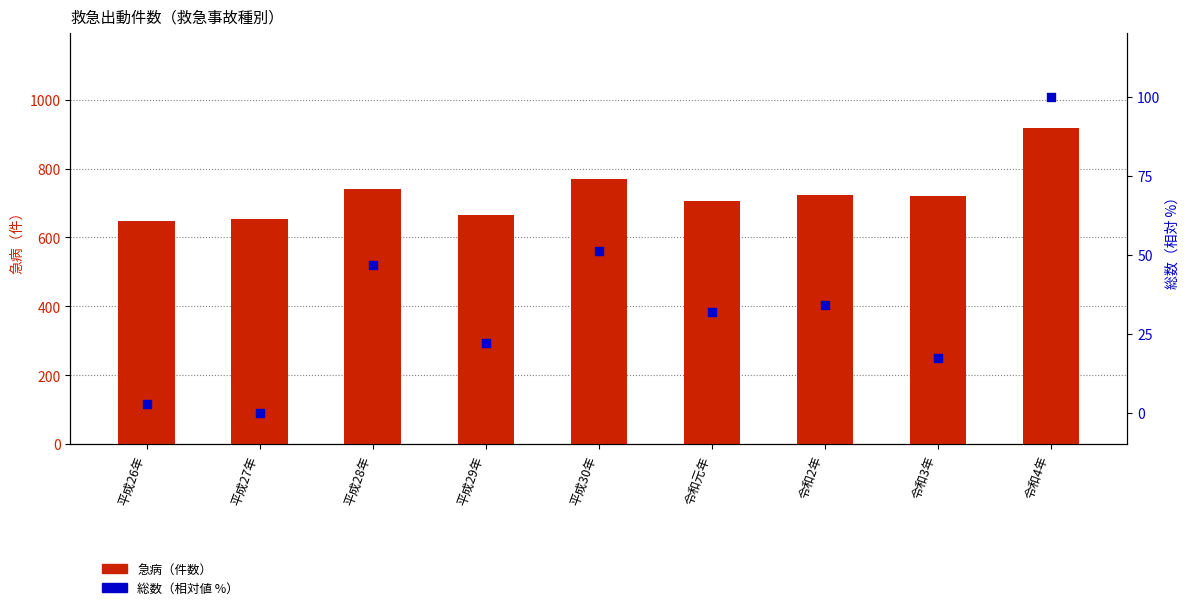

At how many categories does at least one series exceed 315?

9